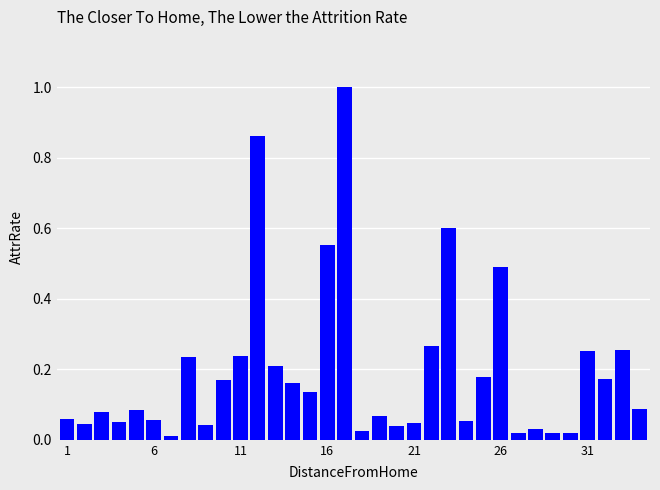

What is the greatest value displayed?

1.0